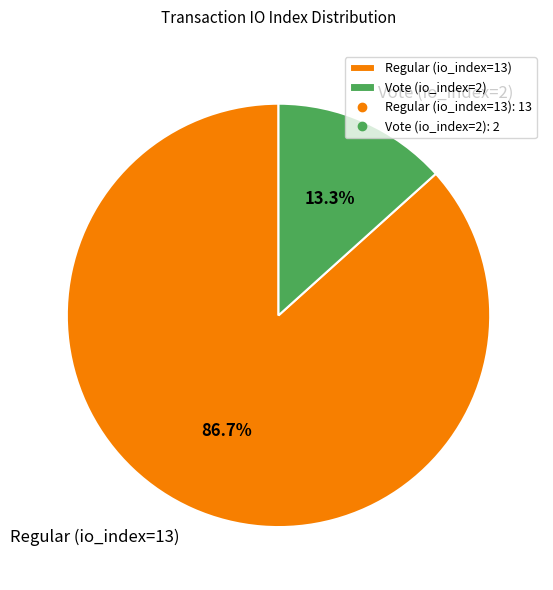

To the nearest percent, what is the difference between the largest and smallest slice percentages?

73%